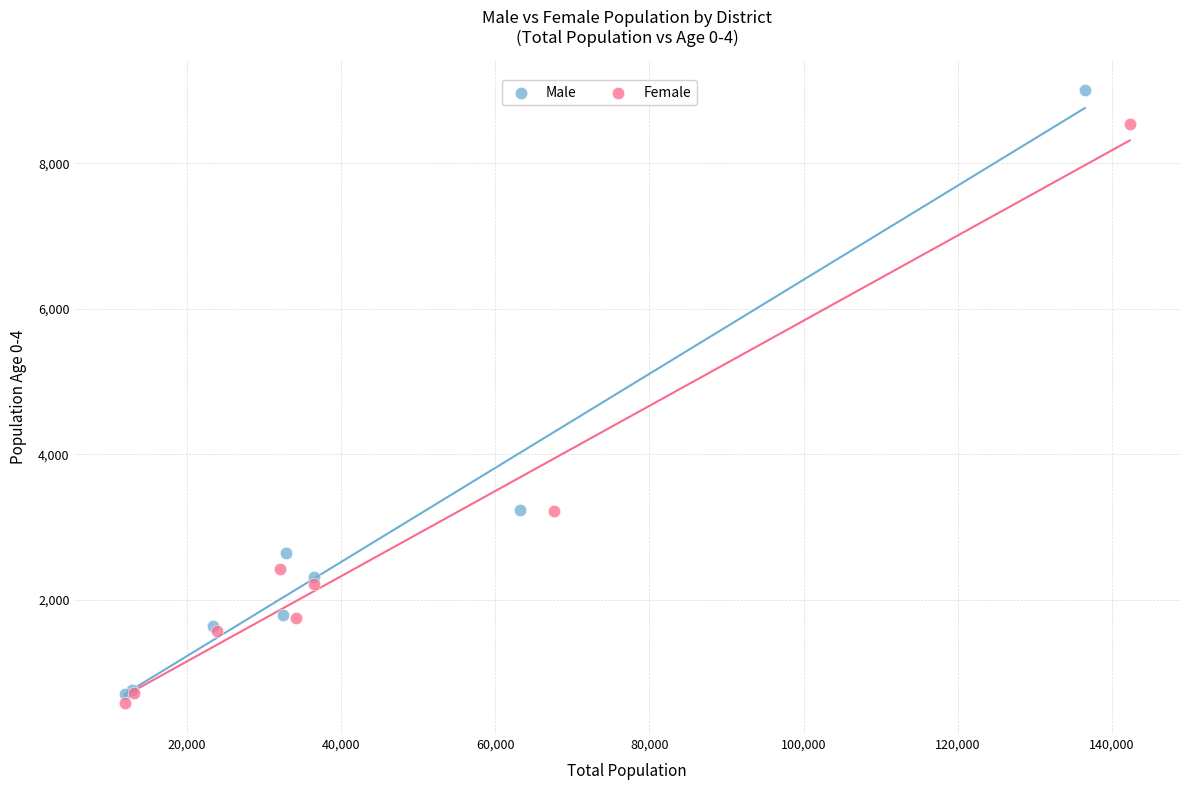

Which series contains the highest Y value?

Male